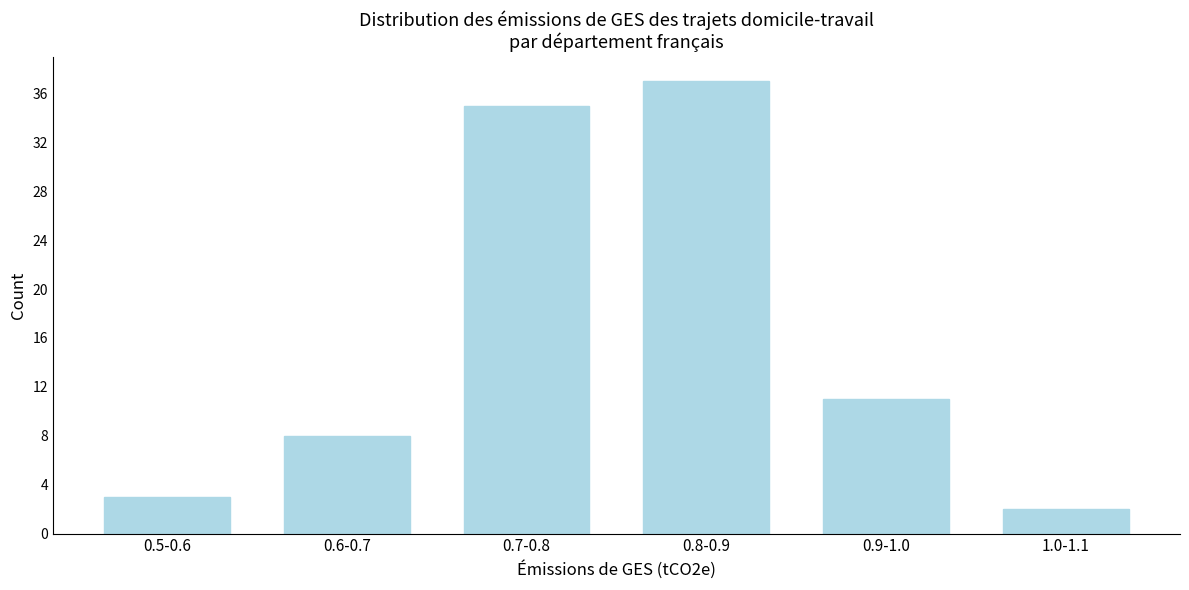

Reading left to right, transcribe all the data shown in this chart.

0.5-0.6=3	0.6-0.7=8	0.7-0.8=35	0.8-0.9=37	0.9-1.0=11	1.0-1.1=2